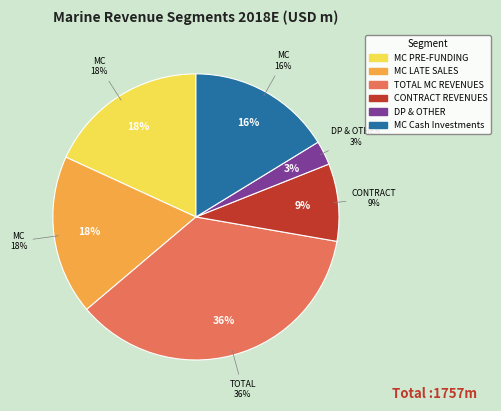

Is the sum of TOTAL MC REVENUES and CONTRACT REVENUES greater than half?

No